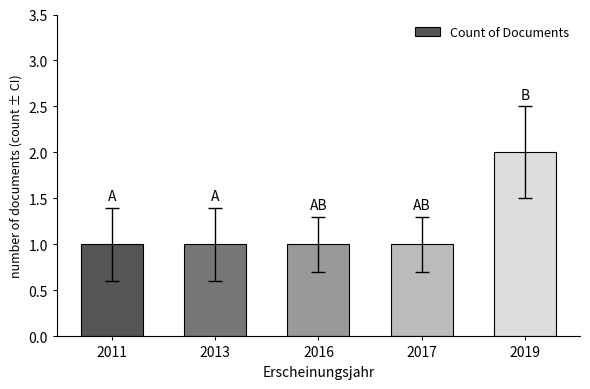

Does the chart contain any negative values?

No